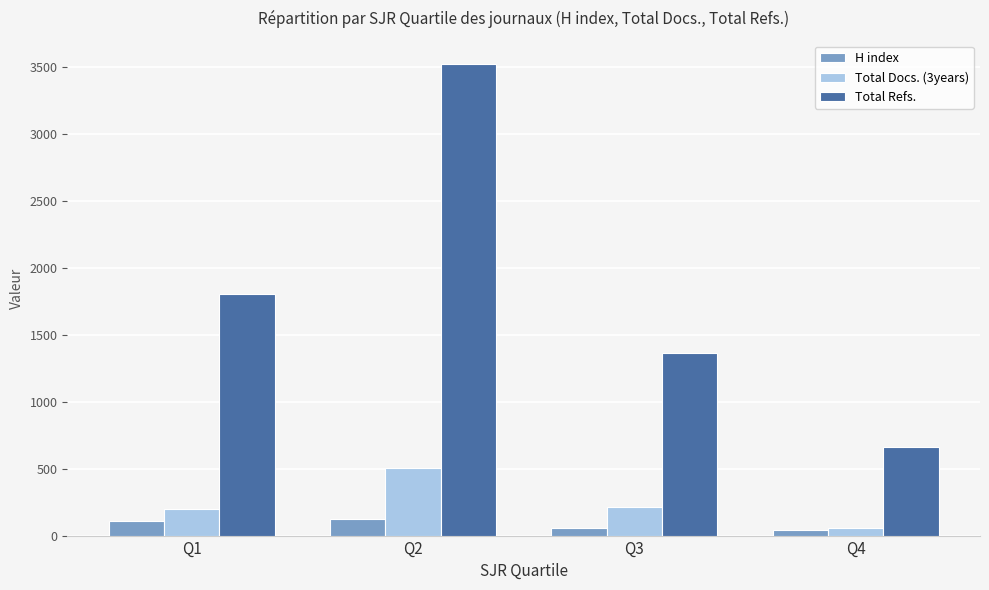

At which category is the sum across all series the highest?

Q2